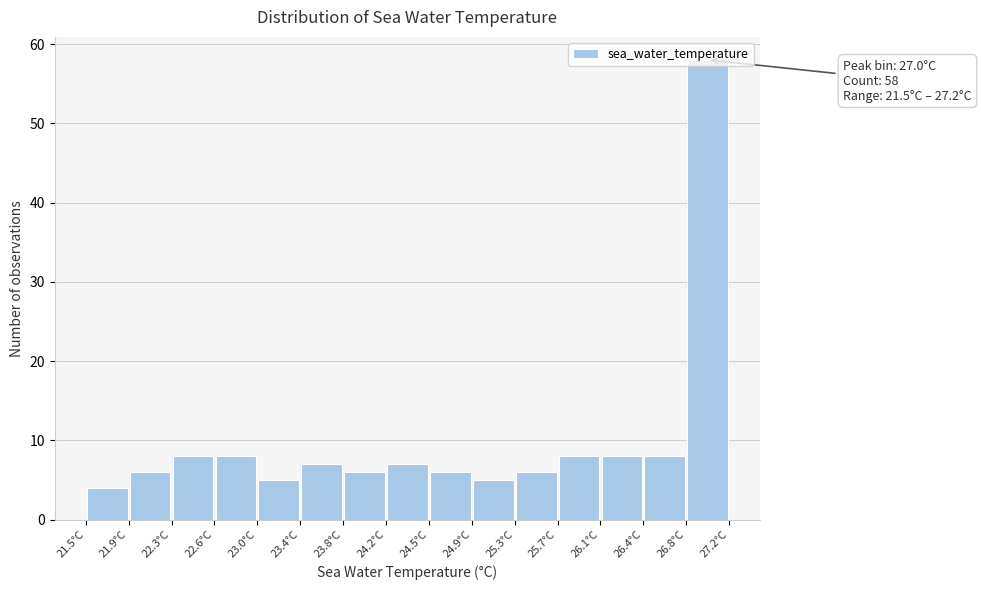

Which range on the x-axis has the tallest bar?

26.82 to 27.20